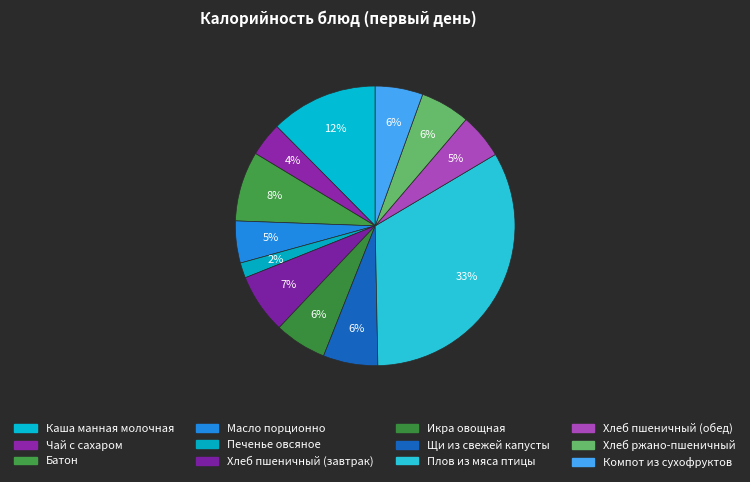

To the nearest percent, what is the combined percentage of Батон and Масло порционно?

13%